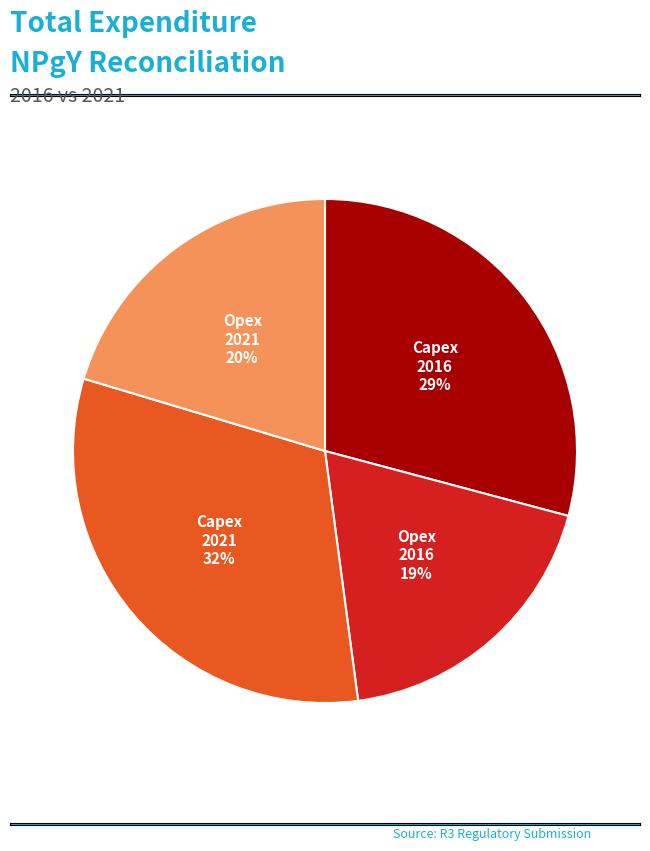

Is there a majority slice in this chart?

No